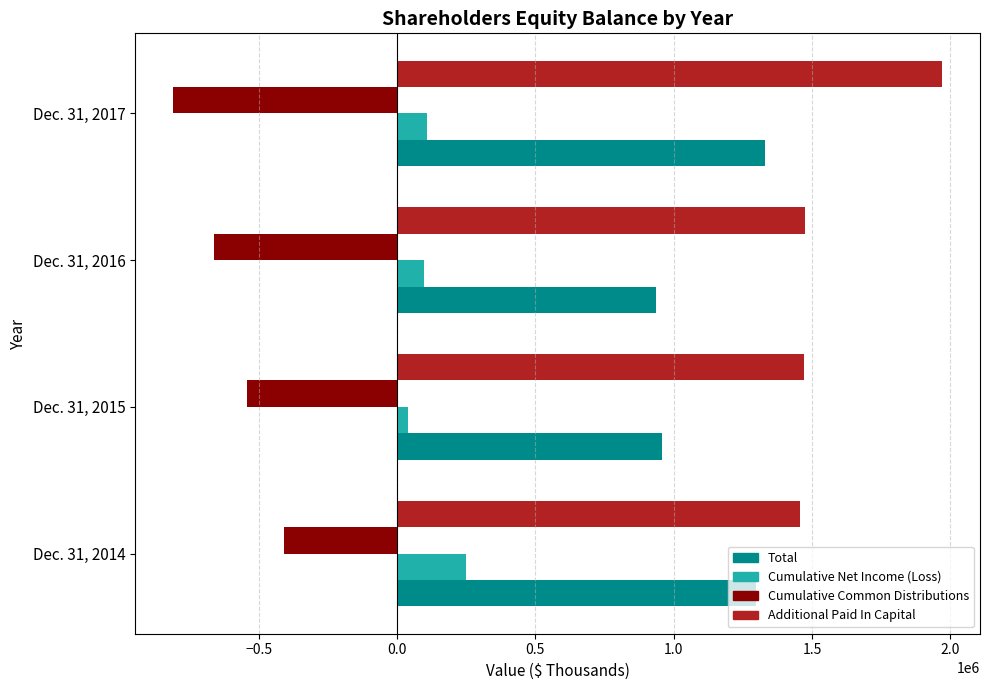

The value of Cumulative Net Income (Loss) at Dec. 31, 2017 is 108144. True or false?

True